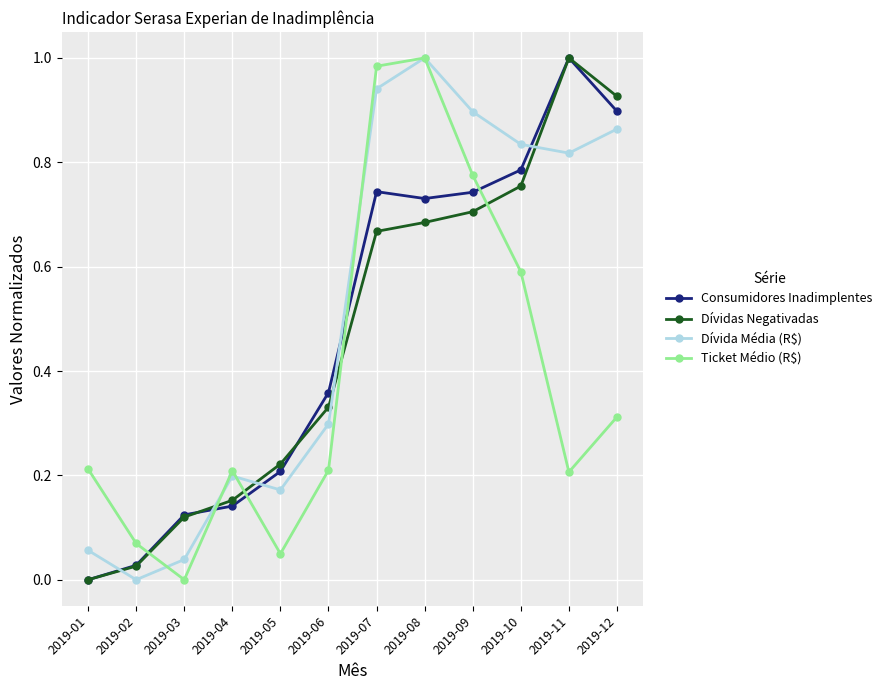

How many values in the Dívidas Negativadas series exceed 0?

11